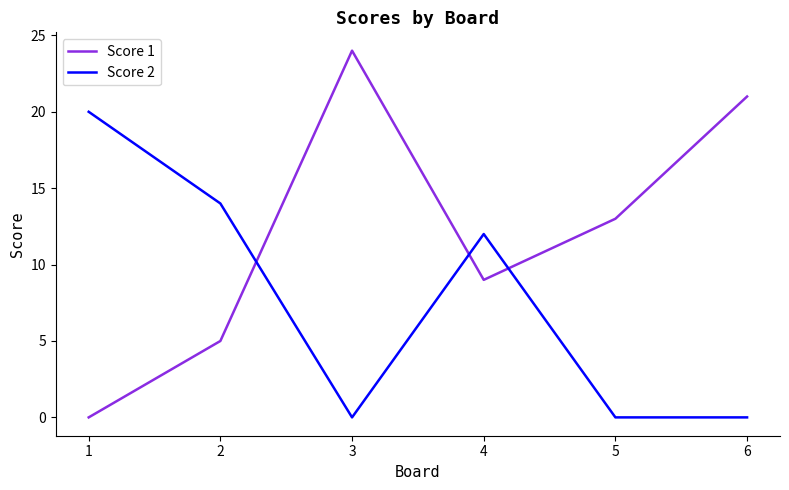

Which series has the largest range (max minus min)?

Score 1